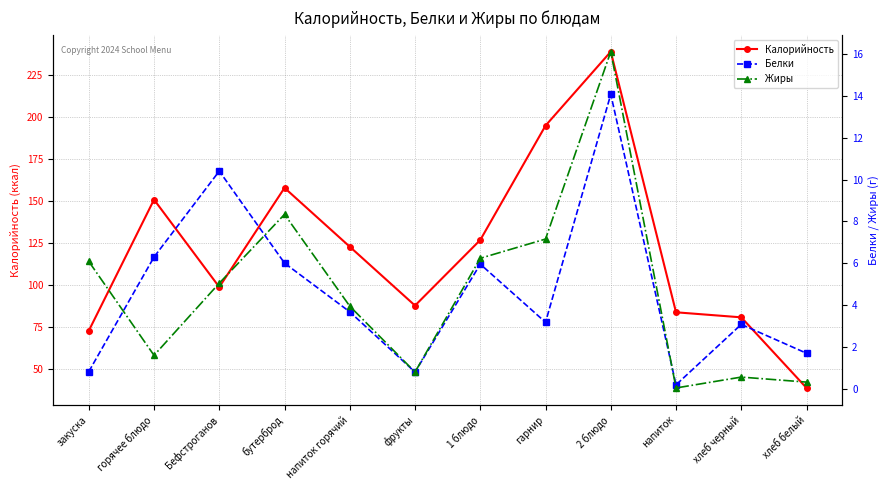

Reading left to right, extract all data points from this chart.

Калорийность: 73.0	151.0	99.0	158.0	123.0	88.0	127.0	195.0	239.0	84.0	81.0	39.0
Белки: 0.8	6.3	10.4	6.0	3.7	0.8	6.0	3.2	14.1	0.2	3.1	1.7
Жиры: 6.1	1.6	5.0	8.3	4.0	0.8	6.2	7.2	16.1	0.0	0.6	0.3